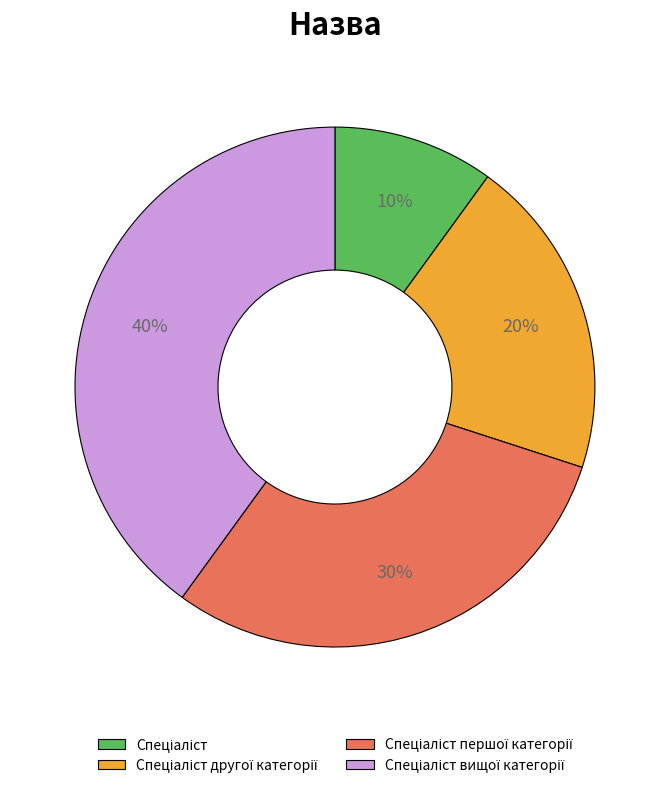

To the nearest percent, what is the average slice percentage?

25%